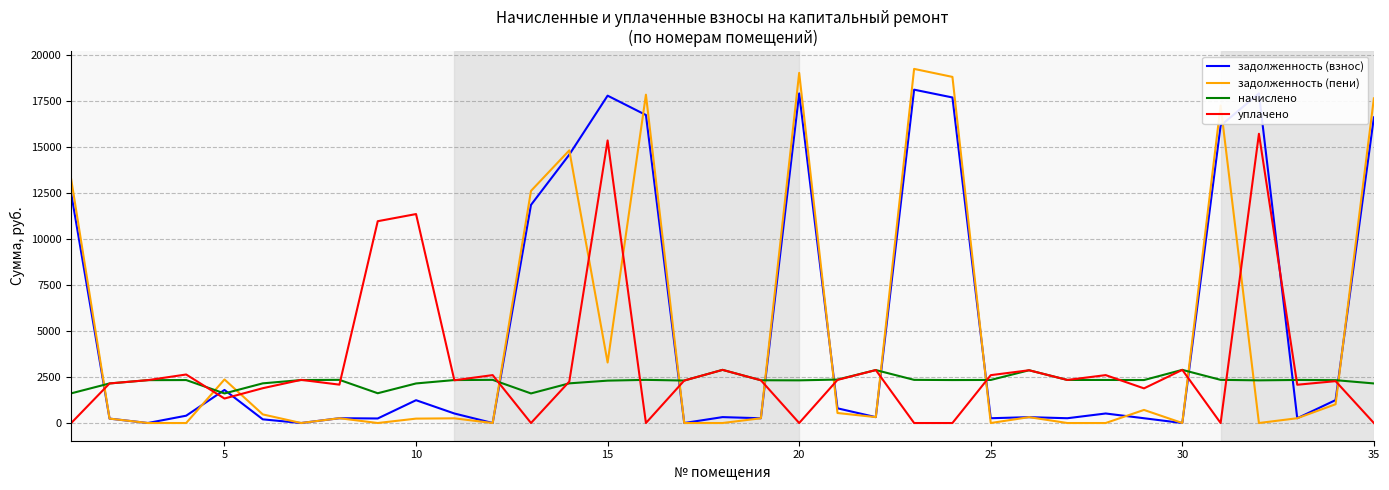

Which series has the largest range (max minus min)?

задолженность (пени)